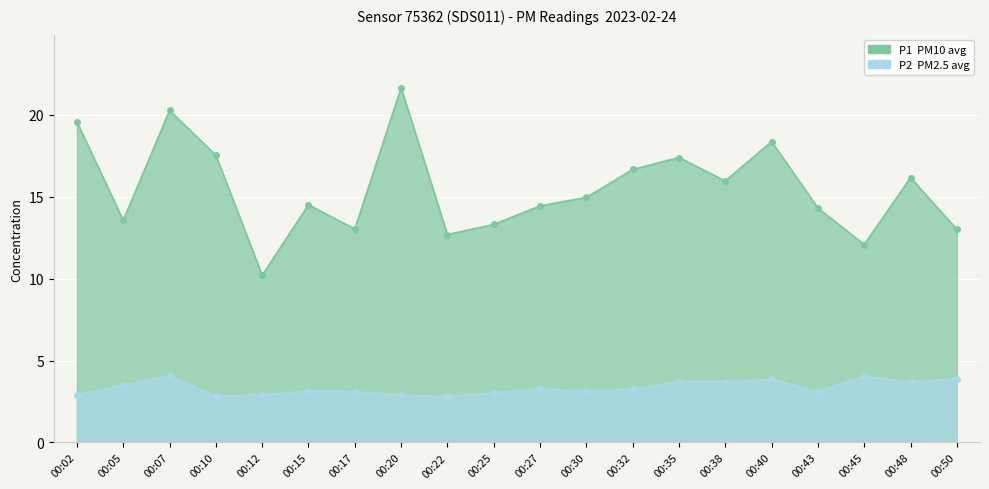

What is the difference between the highest and lowest values at 00:05?

10.1